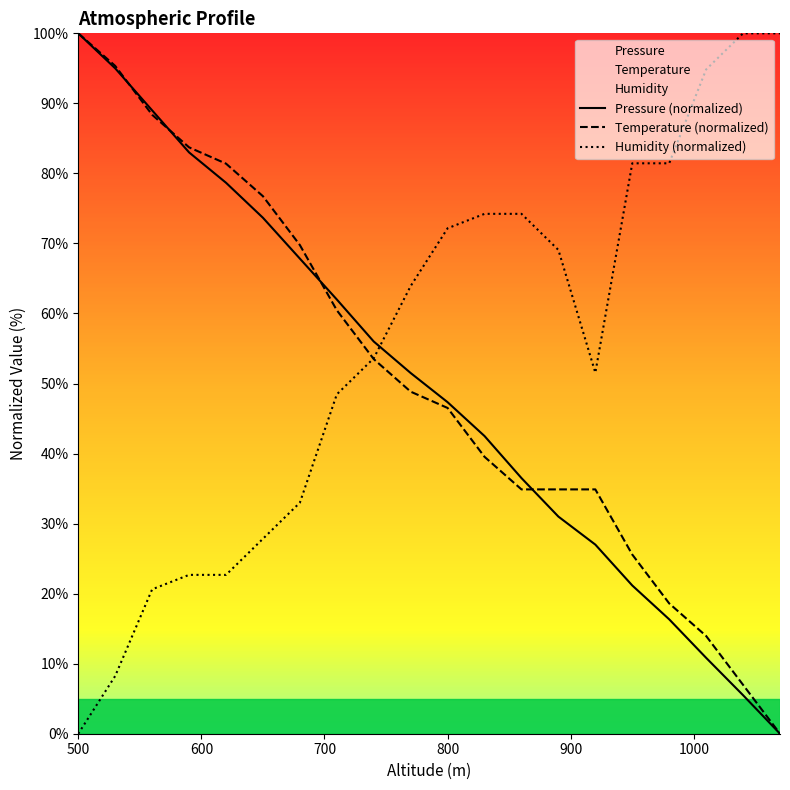

Which series ends up on top after the final intersection of Humidity (normalized) and Pressure (normalized)?

Humidity (normalized)